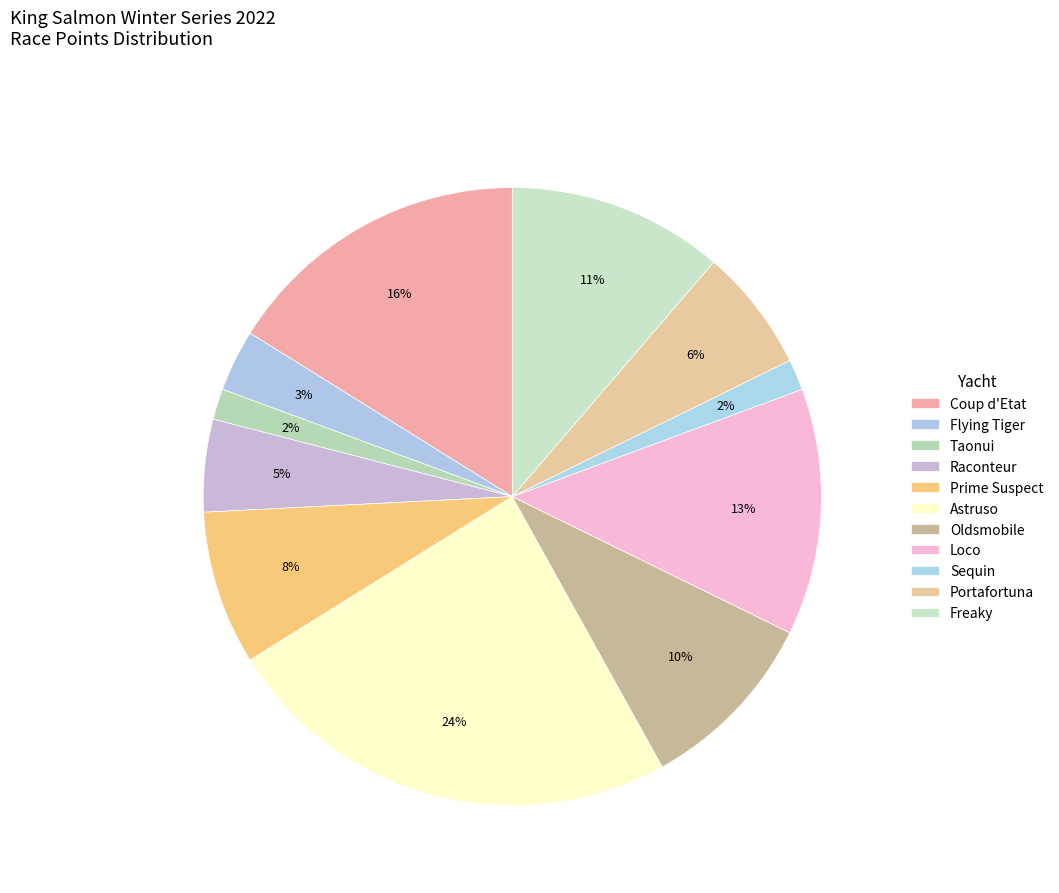

Does any single category account for the majority?

No